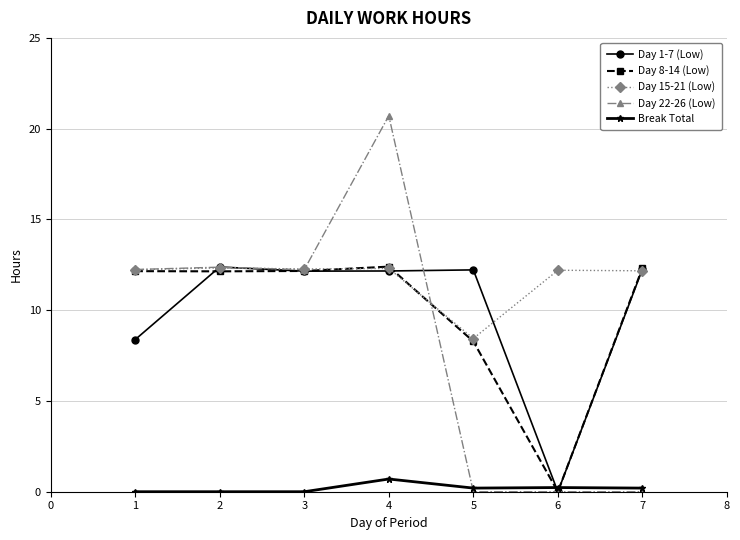

Is it true that Day 22-26 (Low) equals -11.3 at 5?

False